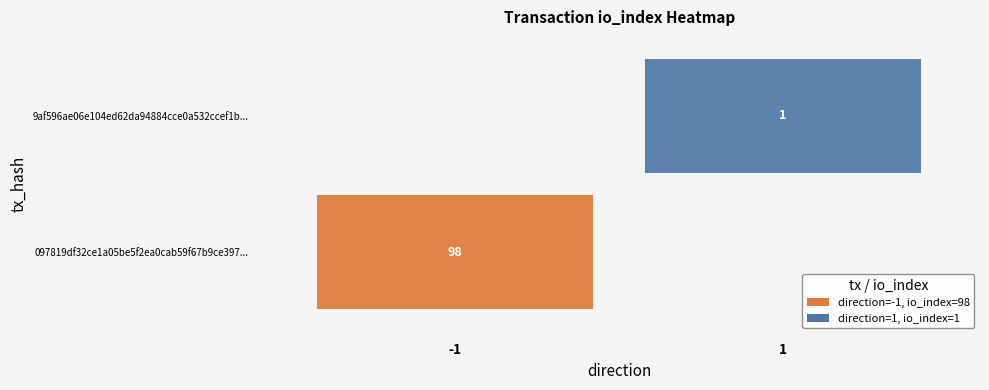

The value of 097819df32ce1a05be5f2ea0cab59f67b9ce397 at direction is -1. True or false?

True